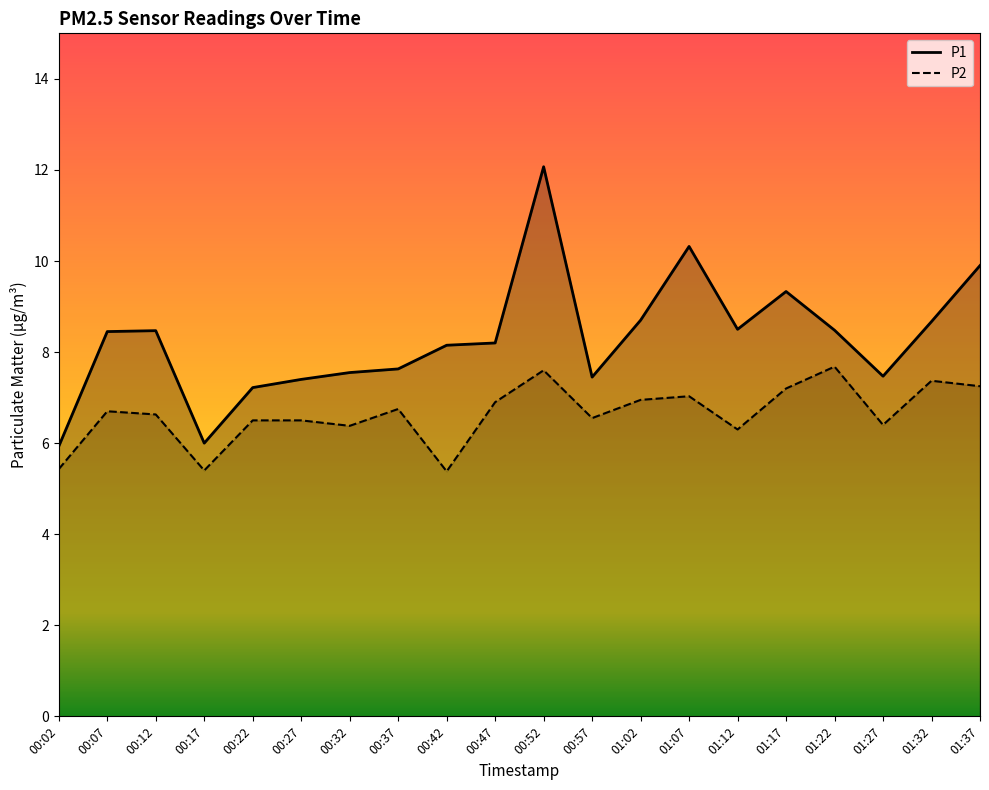

What is the sum of the P1 values at 00:22 and 01:07?

17.5